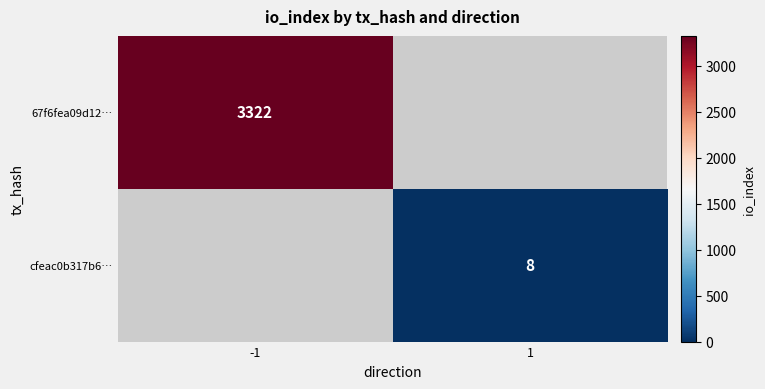

Which label corresponds to the smallest value in the chart?

1